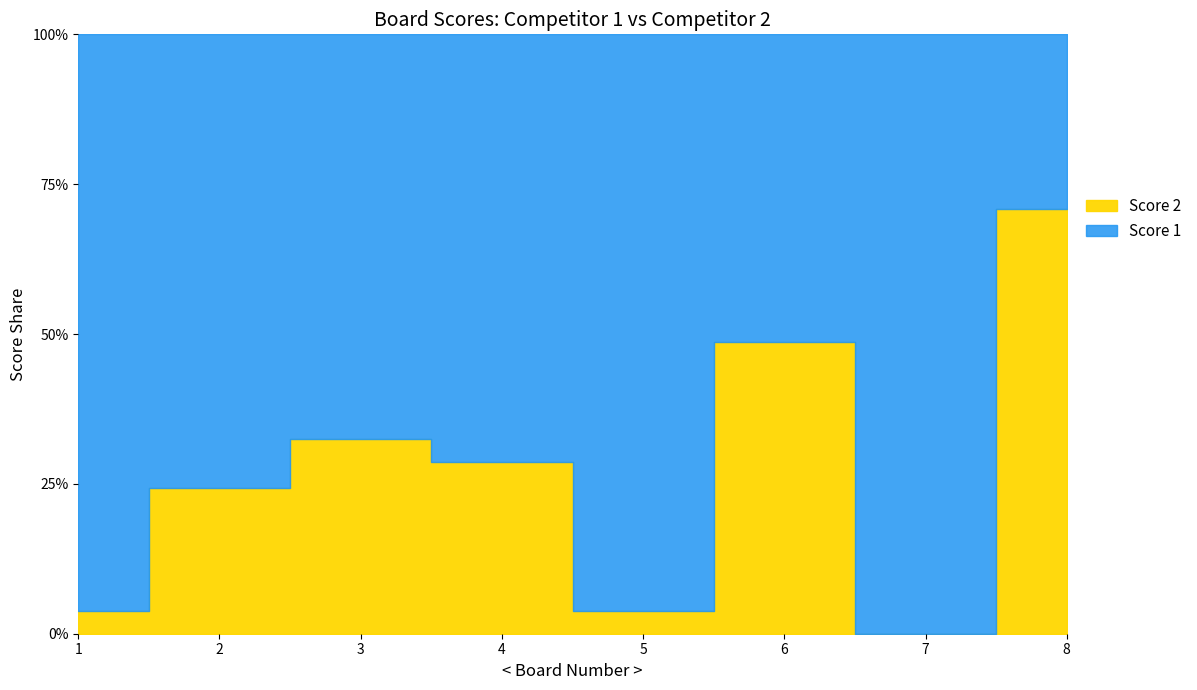

Rank the series by their maximum value, from highest to lowest.

Score 1, Score 2